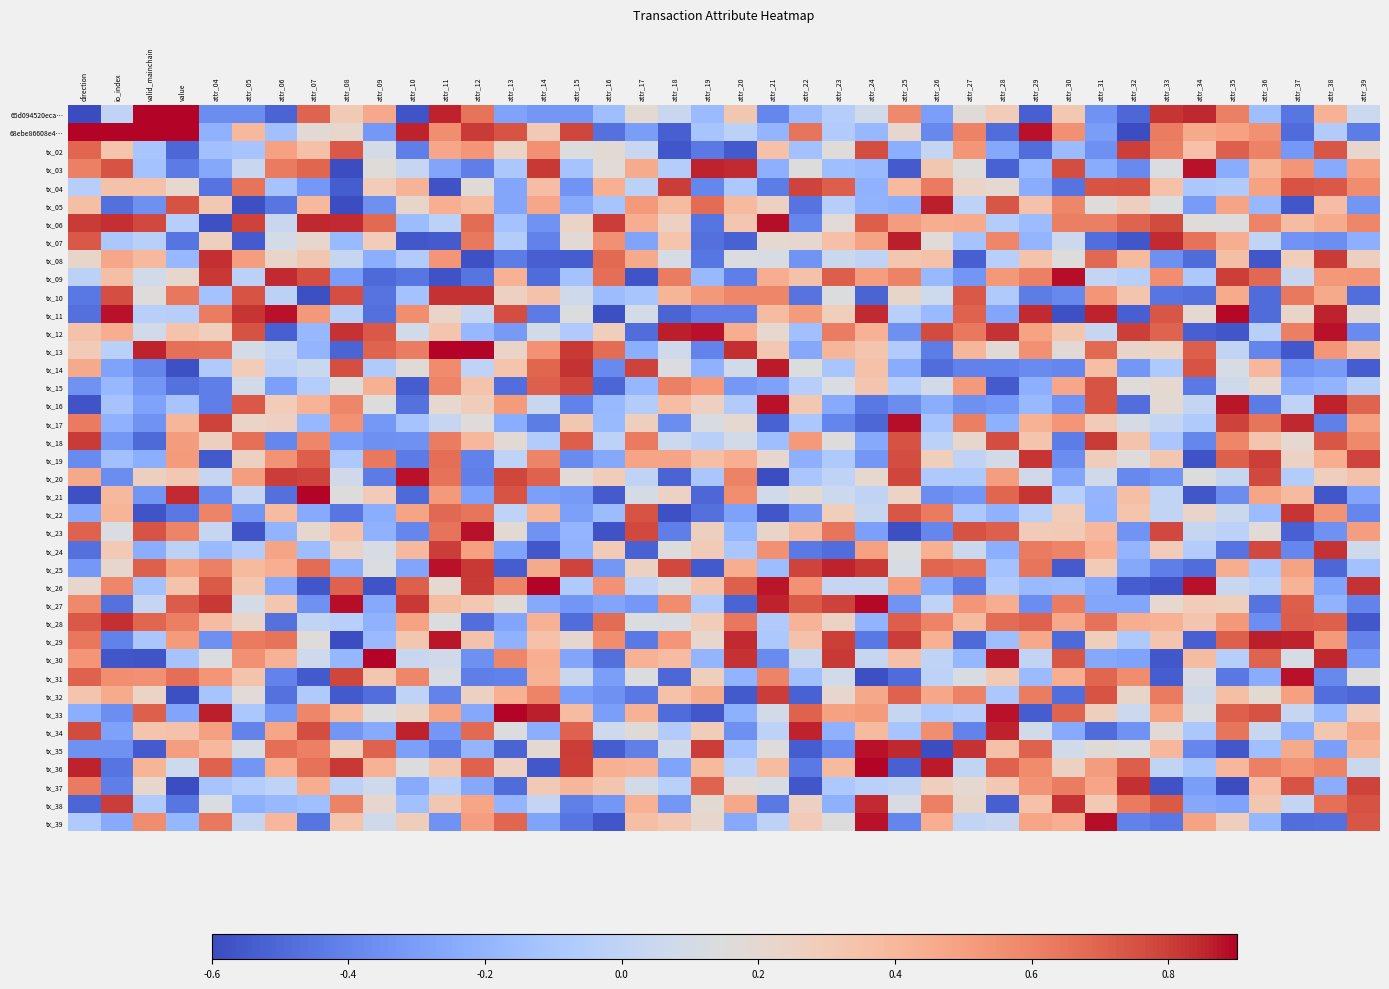

At which category is the sum across all series the highest?

value